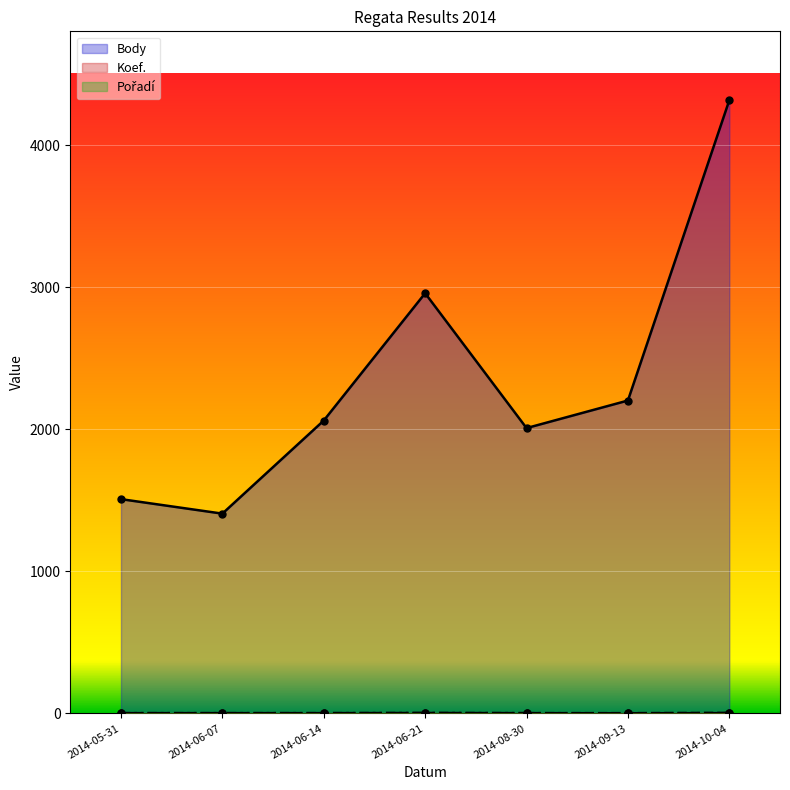

True or false: Pořadí and Koef. intersect in this chart.

False